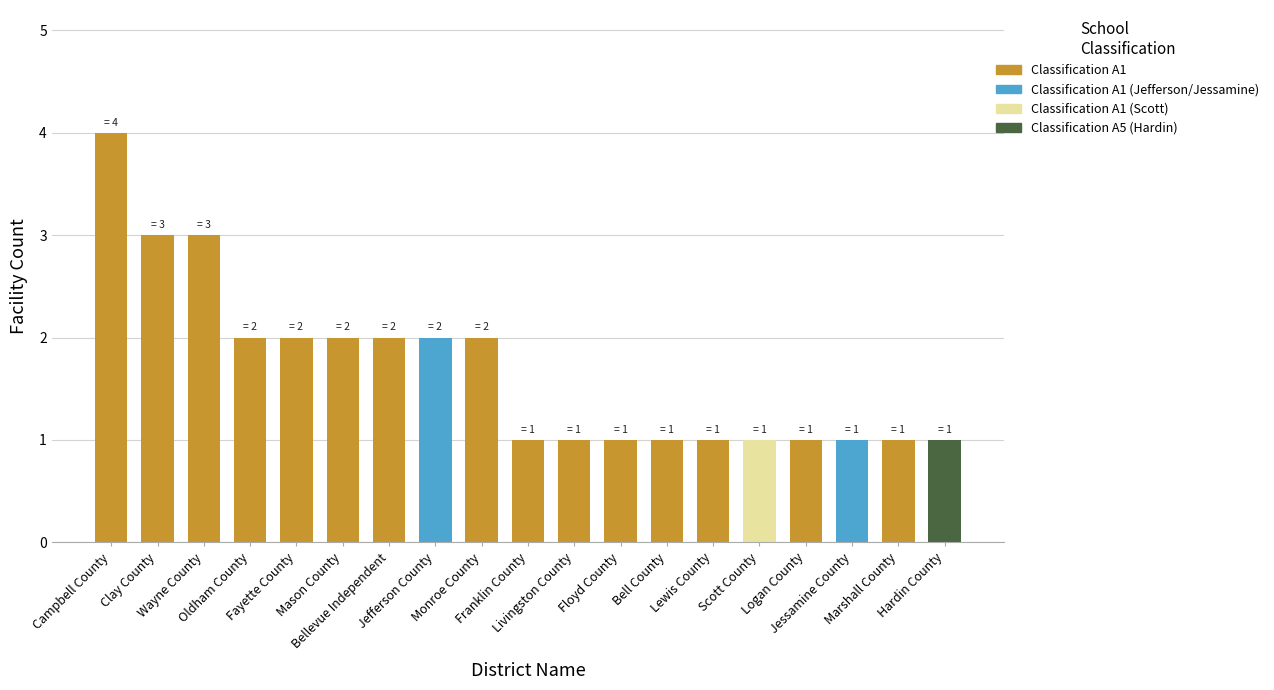

What position from the left is Marshall County?

18